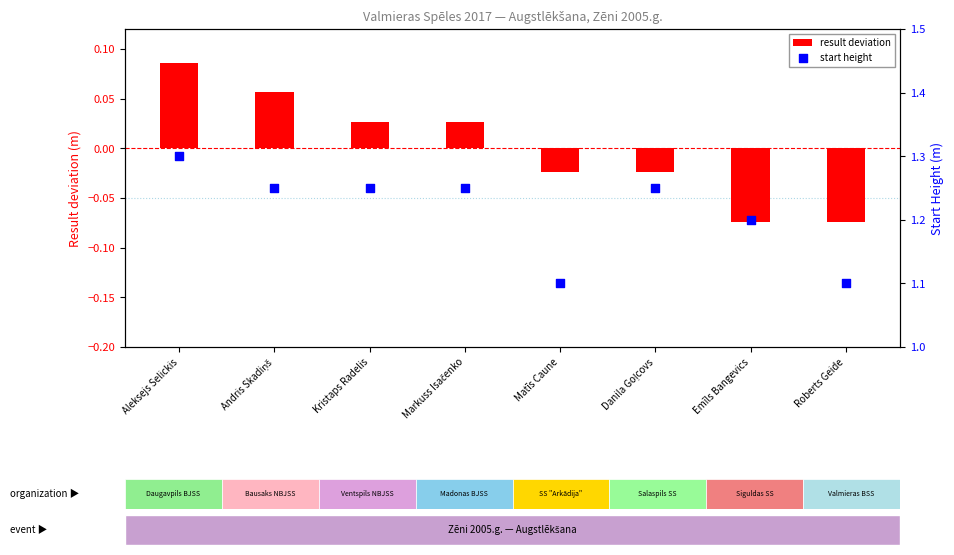

What is the total value across all series at Emīls Bangevics?

1.1